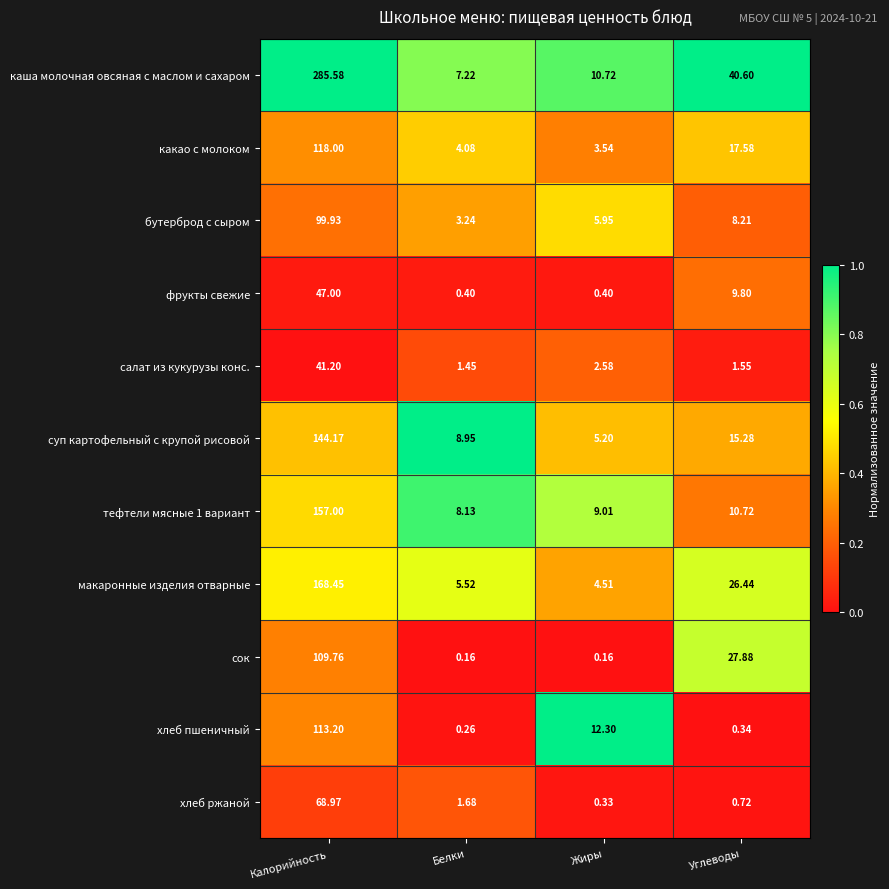

Which series changed the most between Белки and Углеводы?

каша молочная овсяная с маслом и сахаром